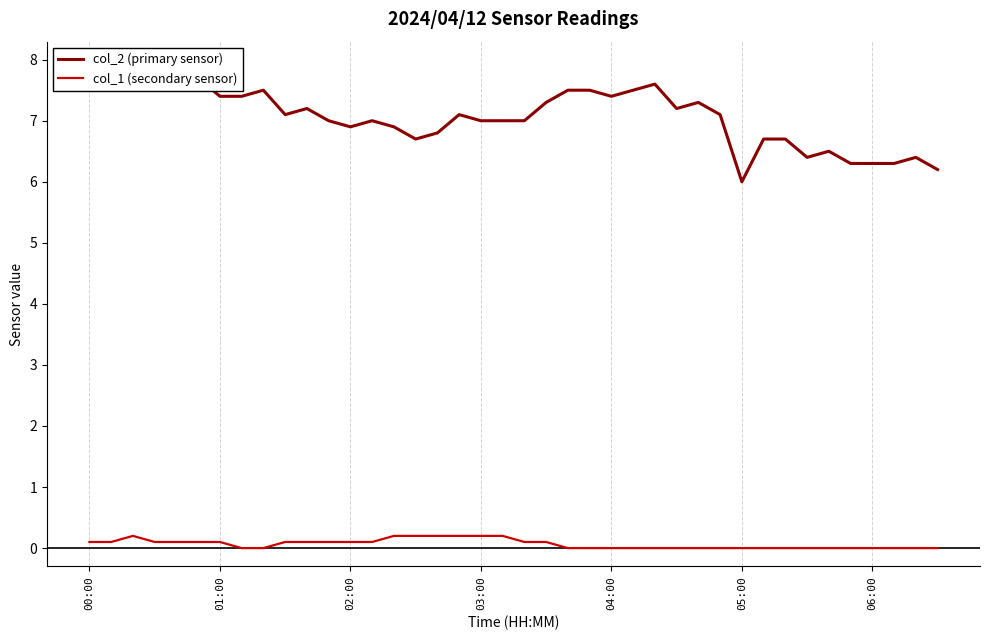

What is the difference between the maximum and minimum values in the col_2 (primary sensor) series?

1.9